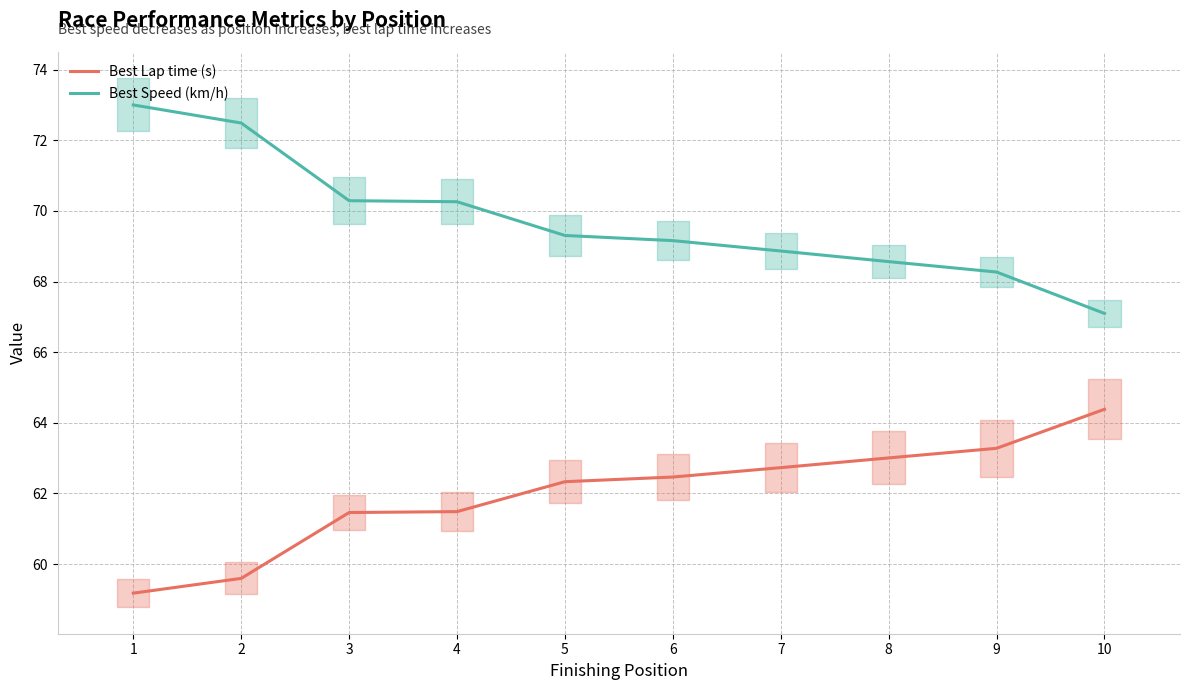

Which series has the largest total across all categories?

Best Speed (km/h)